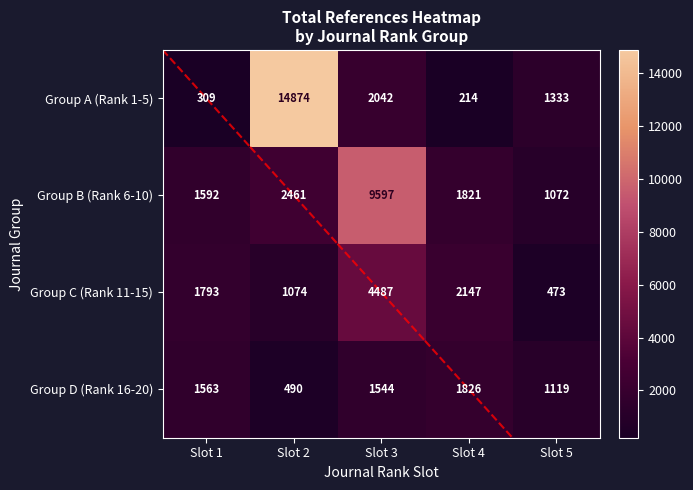

How many distinct data groups are displayed?

4